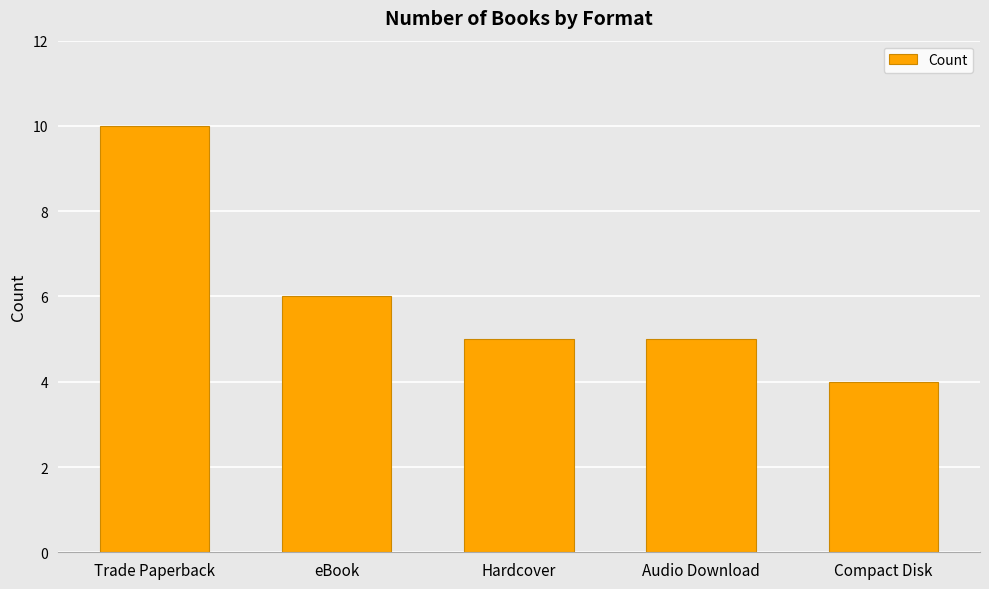

Does the chart contain stacked bars?

No